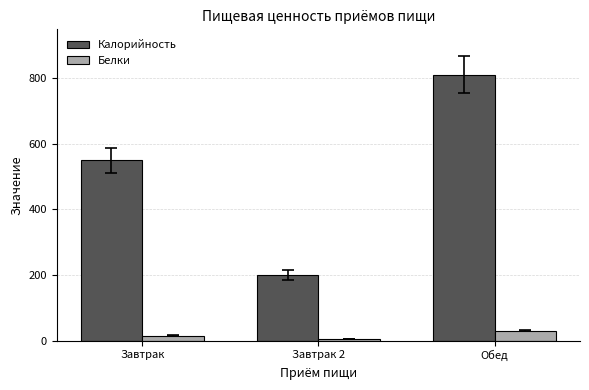

What is the maximum value for Калорийность?

812